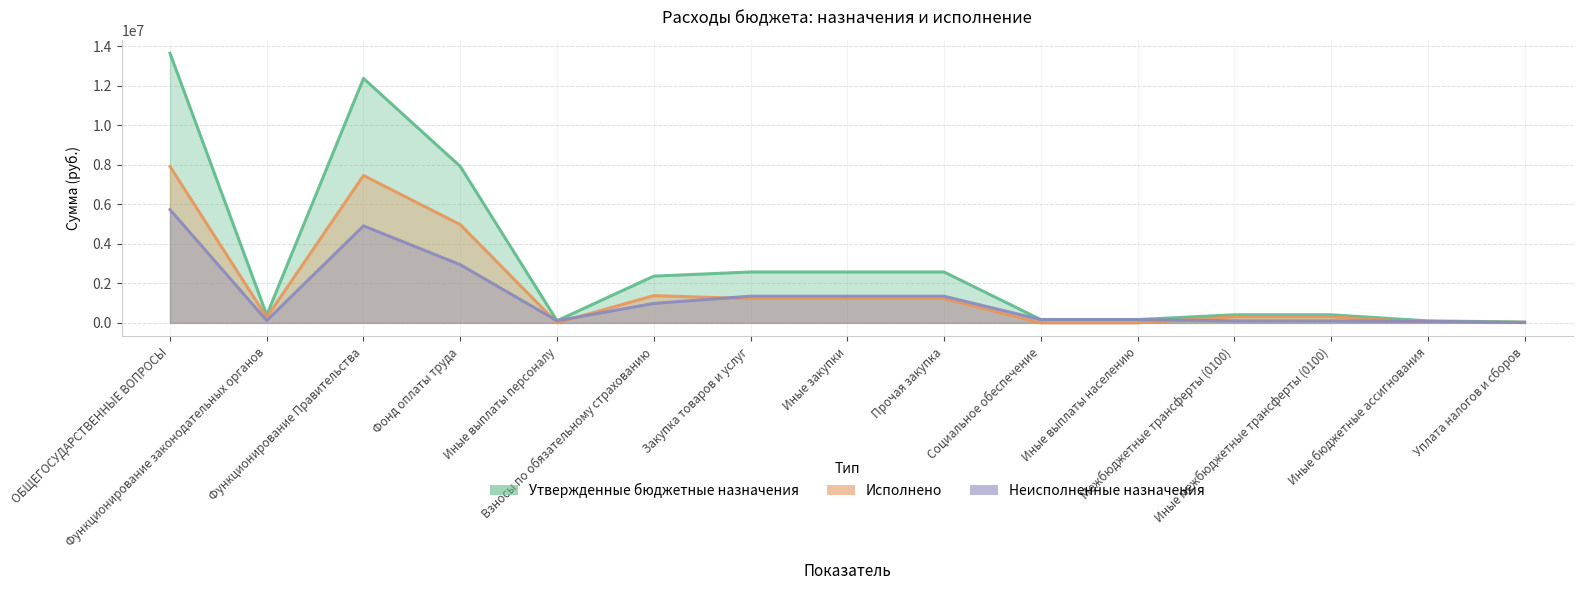

Reading left to right, extract all data points from this chart.

Утвержденные бюджетные назначения: ОБЩЕГОСУДАРСТВЕННЫЕ ВОПРОСЫ=13646200.0	Функционирование законодательных органов=402000.0	Функционирование Правительства=12367900.0	Фонд оплаты труда=7918500.0	Иные выплаты персоналу=109000.0	Взносы по обязательному страхованию=2364800.0	Закупка товаров и услуг=2576100.0	Иные закупки=2576100.0	Прочая закупка=2576100.0	Социальное обеспечение=167800.0	Иные выплаты населению=167800.0	Межбюджетные трансферты (0100)=409400.0	Иные межбюджетные трансферты (0100)=409400.0	Иные бюджетные ассигнования=100600.0	Уплата налогов и сборов=42900.0
Исполнено: ОБЩЕГОСУДАРСТВЕННЫЕ ВОПРОСЫ=7913573.6	Функционирование законодательных органов=282842.4	Функционирование Правительства=7459045.4	Фонд оплаты труда=4973889.7	Иные выплаты персоналу=300.0	Взносы по обязательному страхованию=1379593.1	Закупка товаров и услуг=1226805.2	Иные закупки=1226805.2	Прочая закупка=1226805.2	Социальное обеспечение=0.0	Иные выплаты населению=0.0	Межбюджетные трансферты (0100)=307050.0	Иные межбюджетные трансферты (0100)=307050.0	Иные бюджетные ассигнования=25935.6	Уплата налогов и сборов=25935.6
Неисполненные назначения: ОБЩЕГОСУДАРСТВЕННЫЕ ВОПРОСЫ=5732626.4	Функционирование законодательных органов=119157.6	Функционирование Правительства=4908854.6	Фонд оплаты труда=2944610.3	Иные выплаты персоналу=108700.0	Взносы по обязательному страхованию=985206.9	Закупка товаров и услуг=1349294.8	Иные закупки=1349294.8	Прочая закупка=1349294.8	Социальное обеспечение=167800.0	Иные выплаты населению=167800.0	Межбюджетные трансферты (0100)=102350.0	Иные межбюджетные трансферты (0100)=102350.0	Иные бюджетные ассигнования=74664.4	Уплата налогов и сборов=16964.4